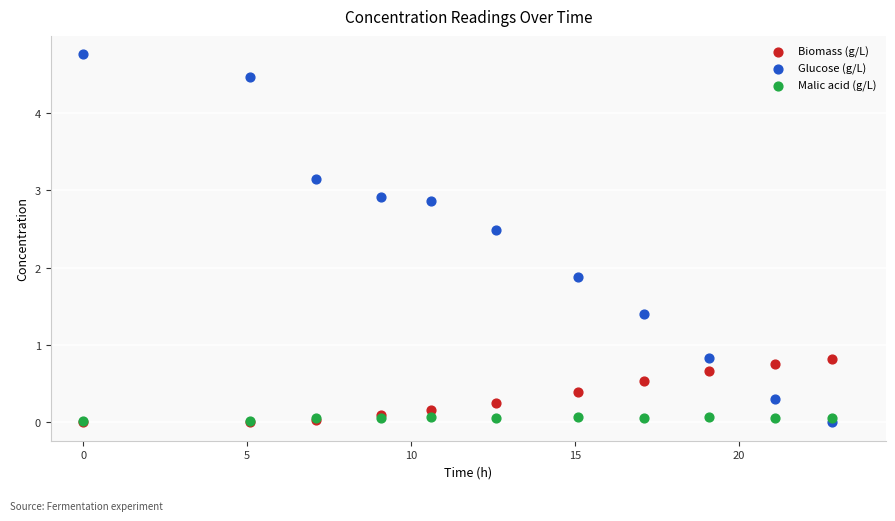

What are all the series names shown in the legend?

Biomass (g/L), Glucose (g/L), Malic acid (g/L)